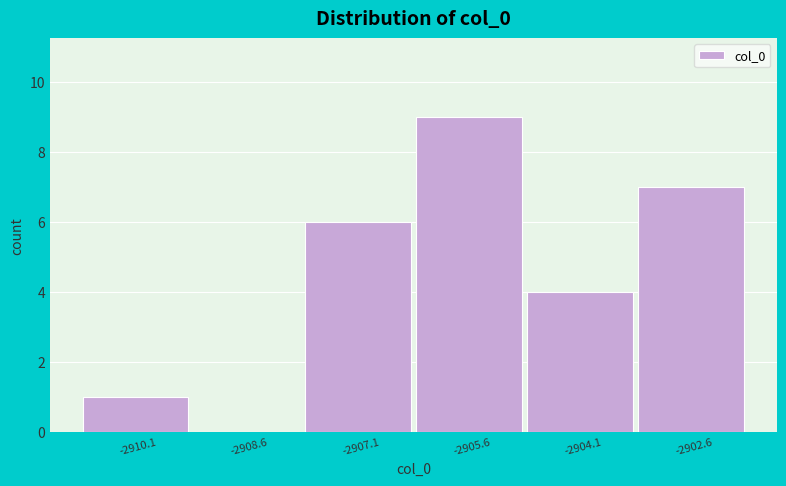

Reading left to right, transcribe this chart: for each bar, give the range it covers on the x-axis and its height. Neither the bar edges nor the heights are printed on the chart, so give them approximately, as read against the axes.

-2910.8 to -2909.4: 1
-2909.4 to -2907.8: 0
-2907.8 to -2906.4: 6
-2906.4 to -2904.8: 9
-2904.8 to -2903.4: 4
-2903.4 to -2901.8: 7